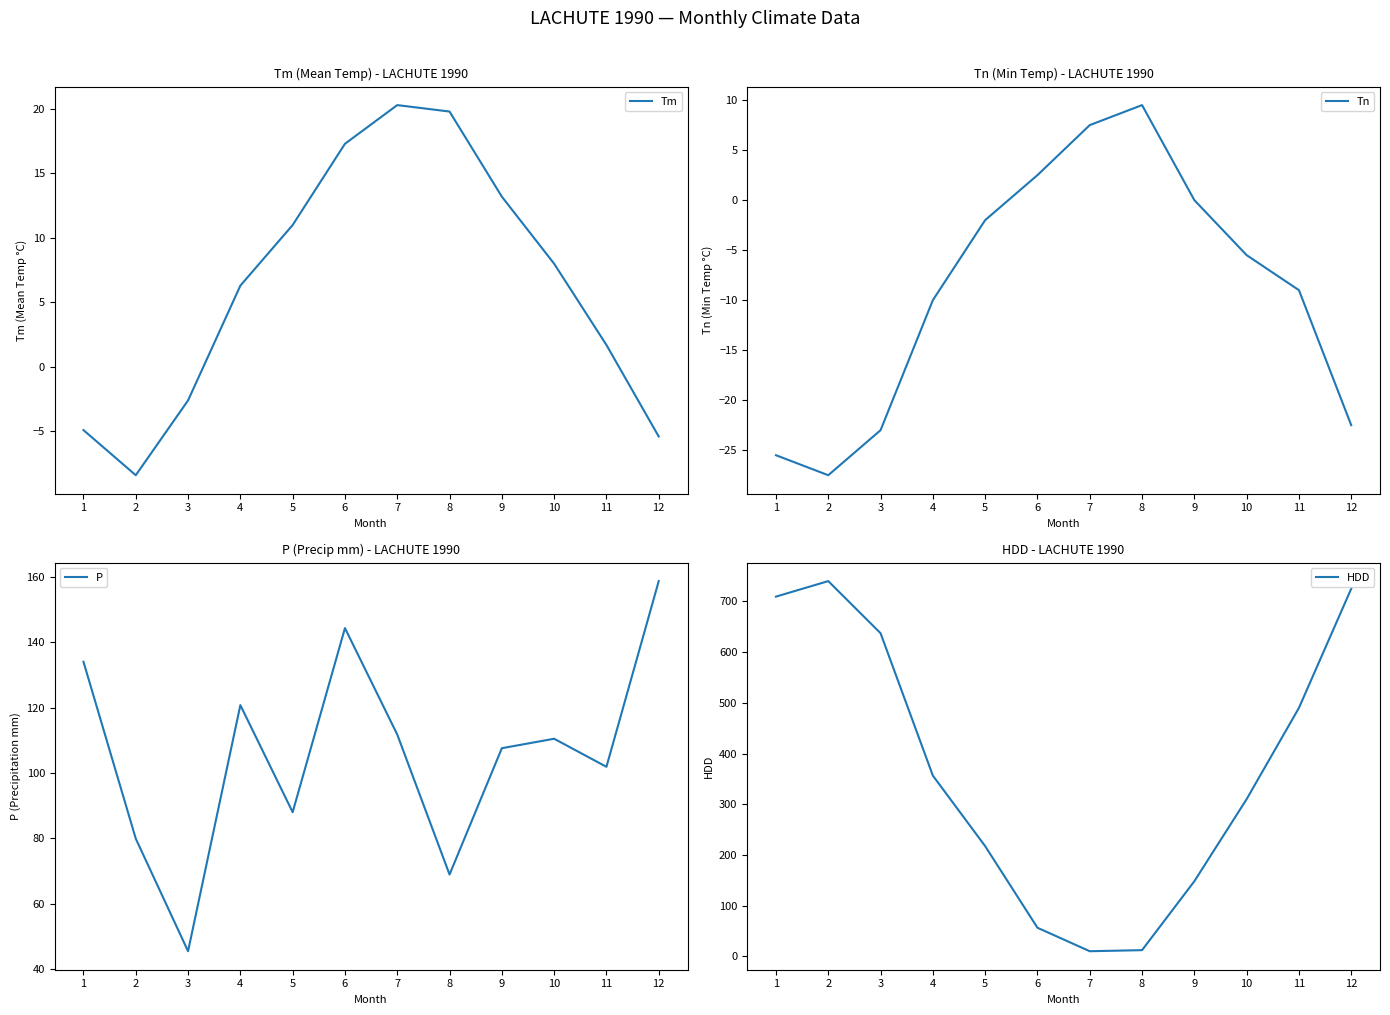

Between which two adjacent categories do HDD and P first intersect?

5 and 6